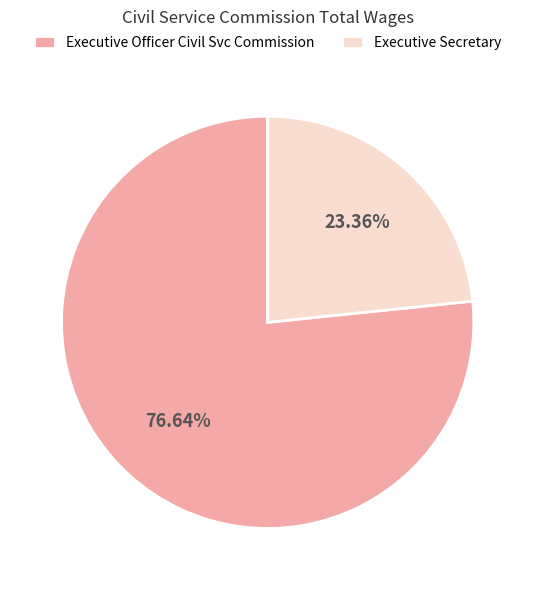

How many slices are in this pie chart?

2